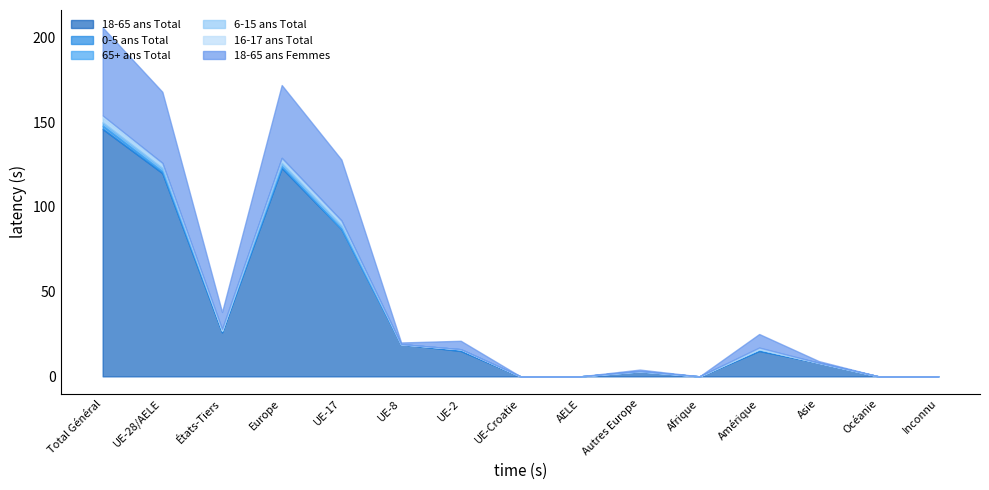

Where is 0-5 ans Total nearest to the value 1?

UE-28/AELE